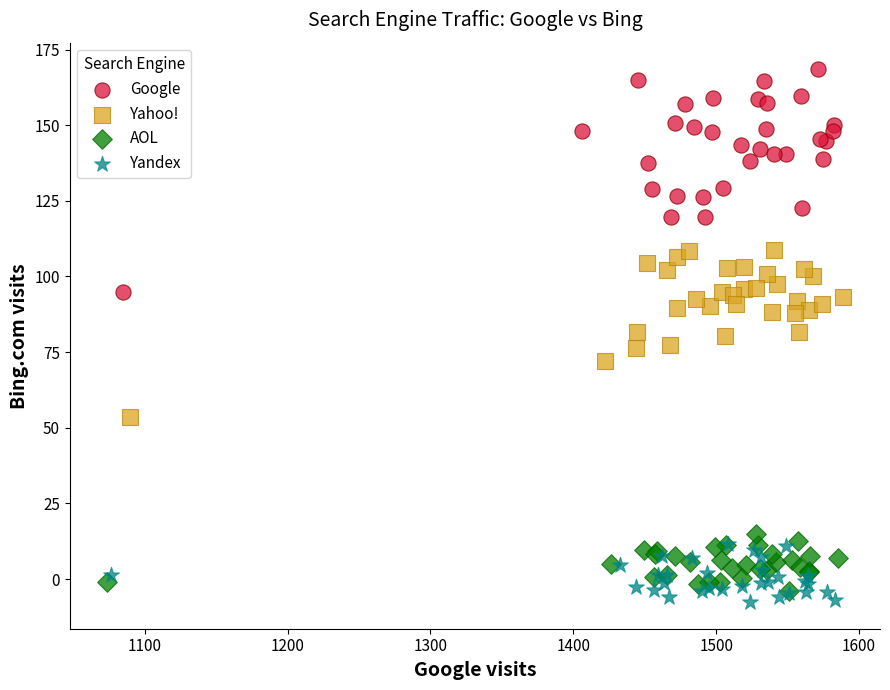

What are all the series names shown in the legend?

Google, Yahoo!, AOL, Yandex